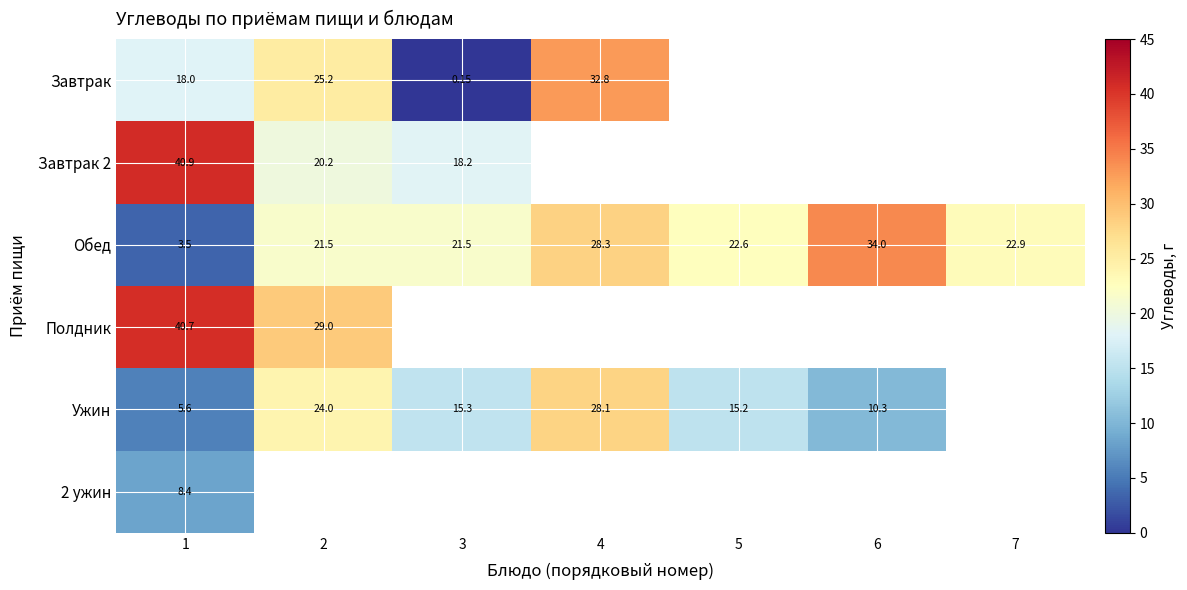

At which label does Завтрак 2 reach its peak?

1